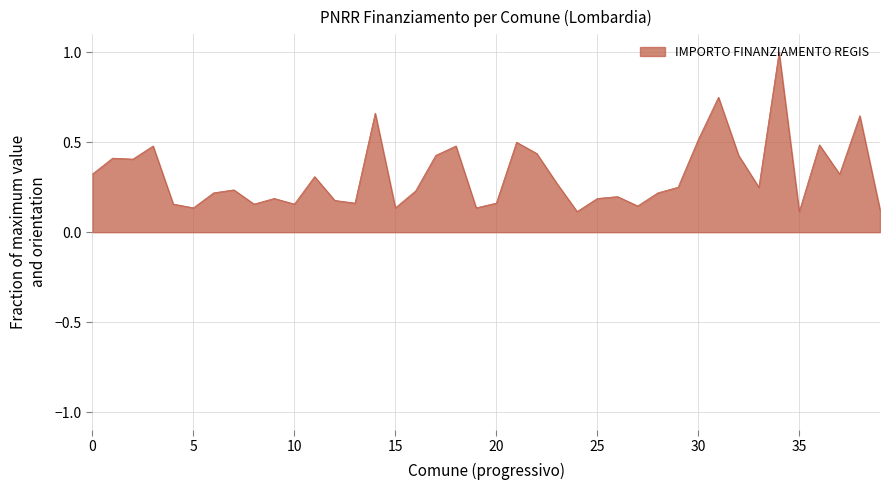

What is the greatest value displayed?

1.0